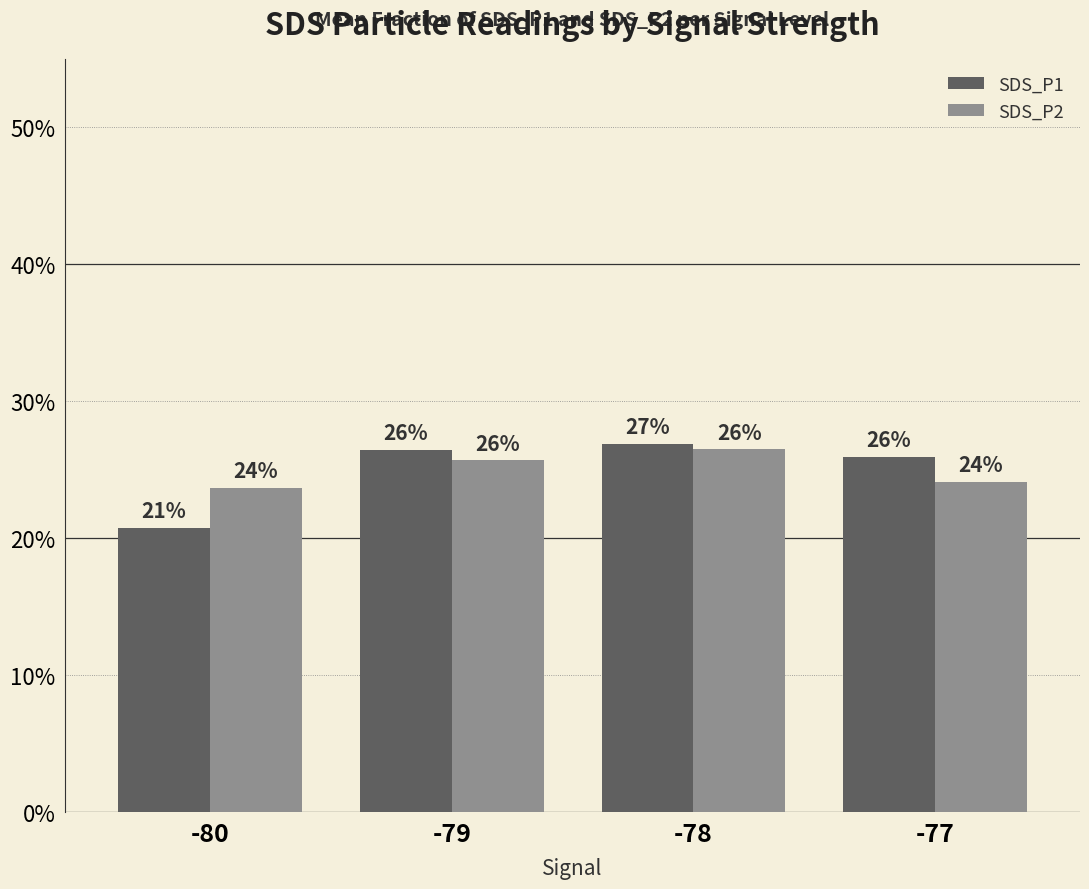

Is it true that SDS_P1 equals 26.9 at -78?

True